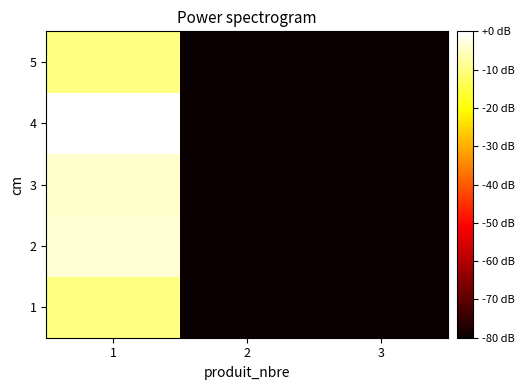

Reading left to right, transcribe all the data shown in this chart.

1: 1=-10.3	2=-80.0	3=-80.0
2: 1=-3.7	2=-80.0	3=-80.0
3: 1=-4.2	2=-80.0	3=-80.0
4: 1=0.0	2=-80.0	3=-80.0
5: 1=-10.1	2=-80.0	3=-80.0